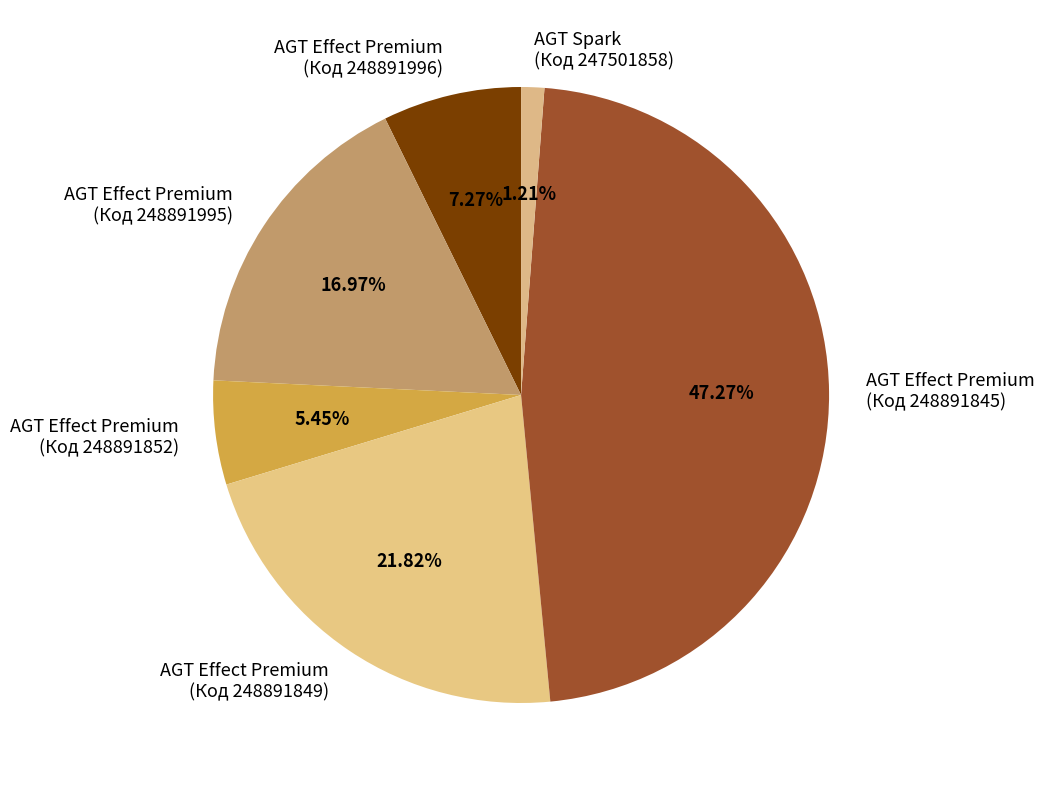

Rank the categories by value from lowest to highest.

AGT Spark (Код 247501858), AGT Effect Premium (Код 248891852), AGT Effect Premium (Код 248891996), AGT Effect Premium (Код 248891995), AGT Effect Premium (Код 248891849), AGT Effect Premium (Код 248891845)